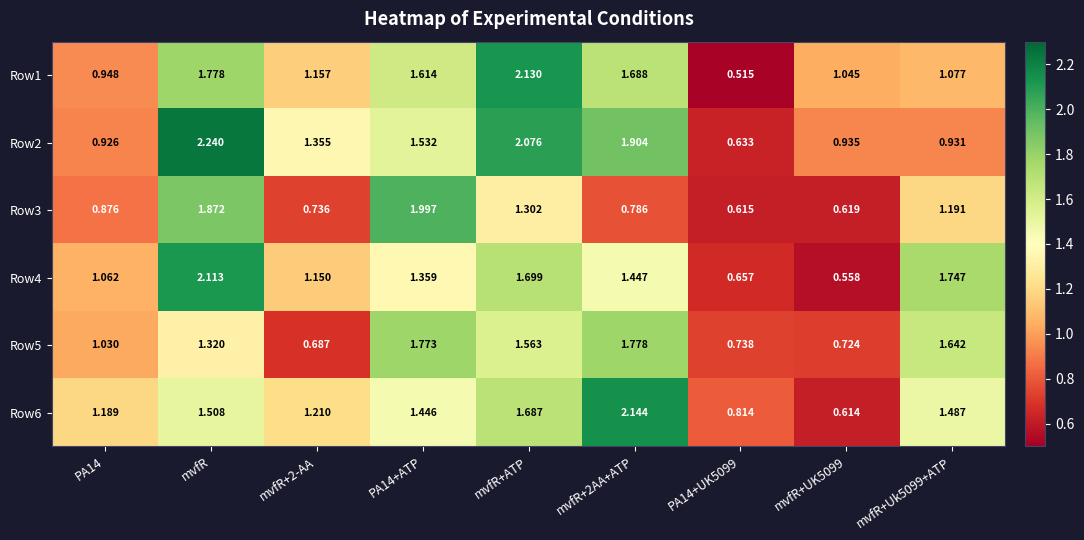

At which category is the sum across all series the highest?

mvfR